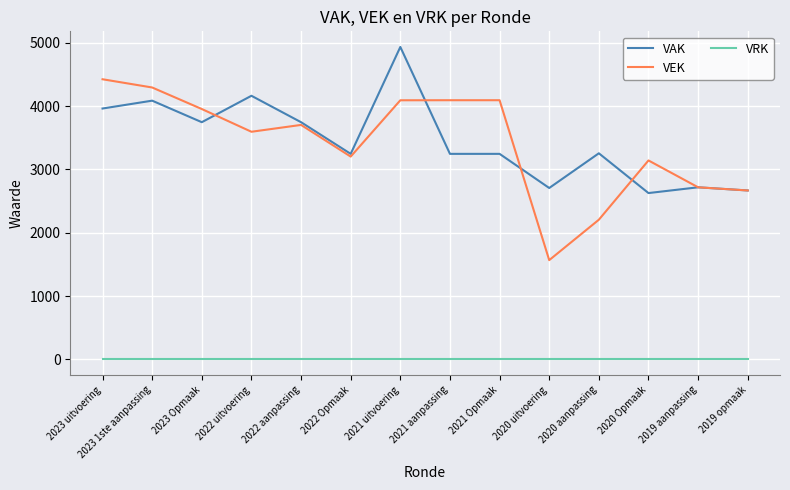

What is the maximum value shown in the chart?

4934